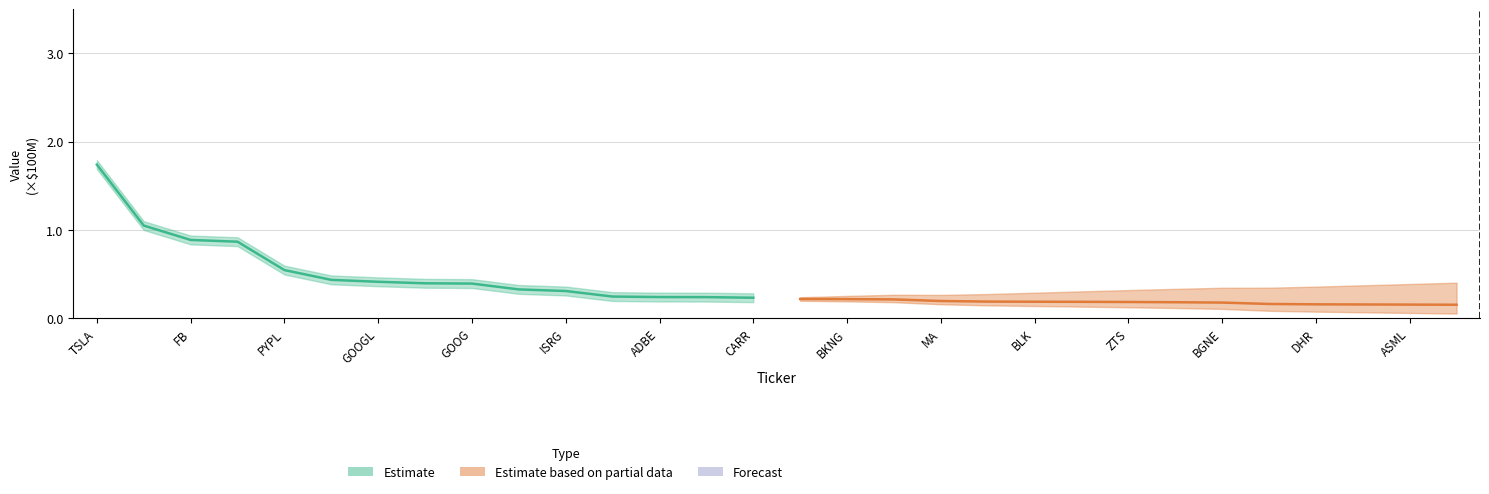

True or false: Estimate based on partial data has more than 1 interior local peaks.

False